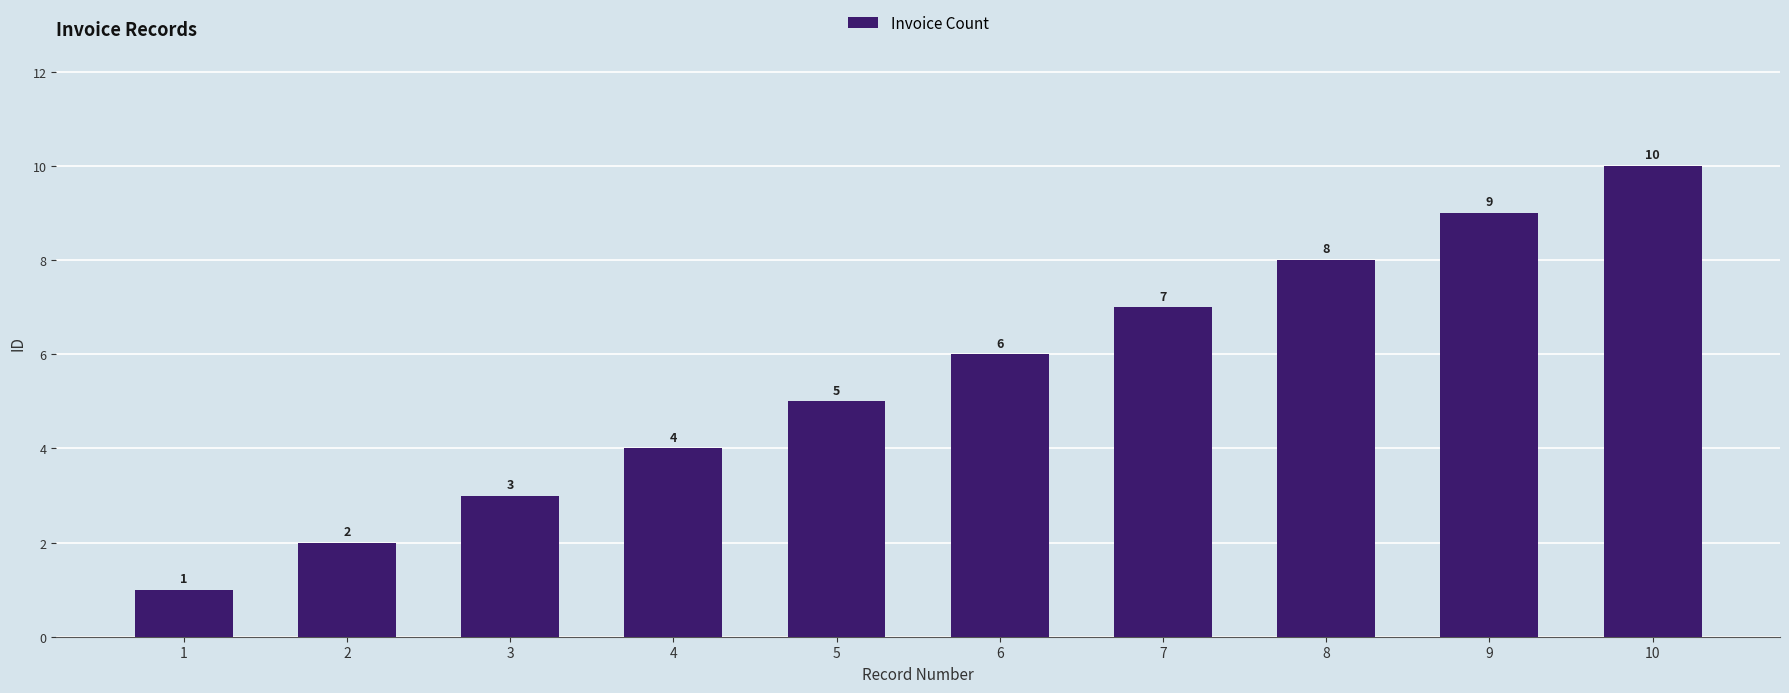

Reading left to right, extract all data points from this chart.

1=1	2=2	3=3	4=4	5=5	6=6	7=7	8=8	9=9	10=10